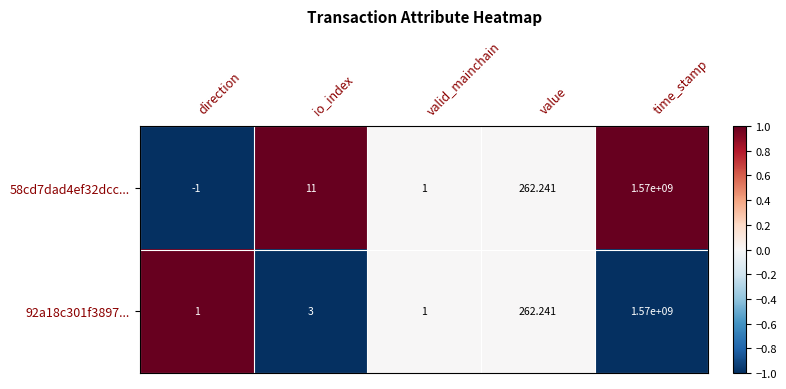

Which series has the largest range (max minus min)?

58cd7dad4ef32dcc...